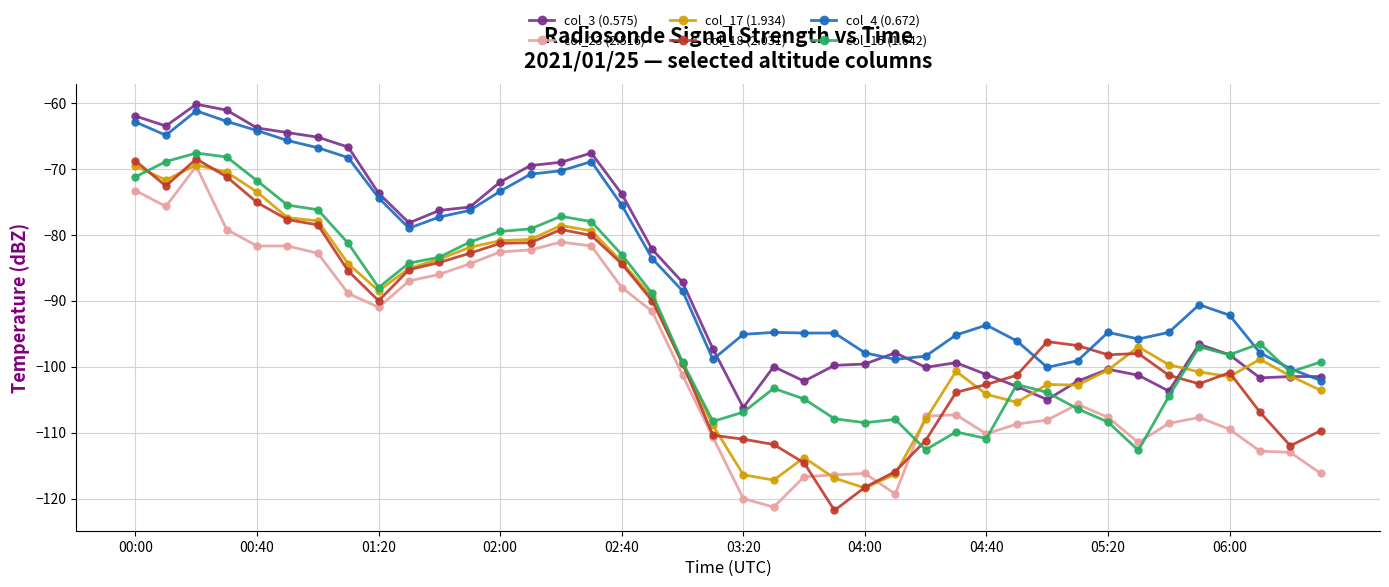

What are all the series names shown in the legend?

col_3 (0.575), col_23 (2.516), col_17 (1.934), col_18 (2.031), col_4 (0.672), col_15 (1.642)